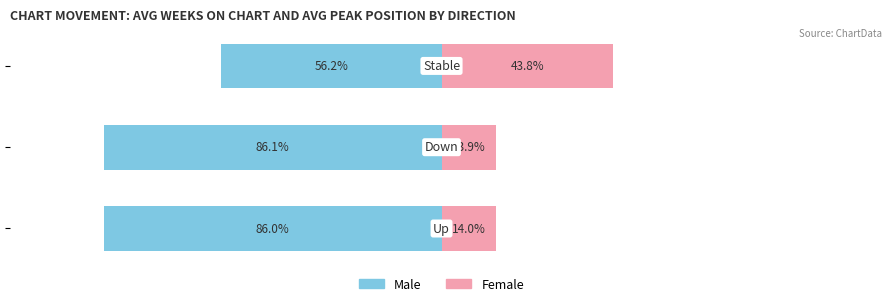

What is the value of the Female (avg peak pos) bar at the 1st from the left?

14.0